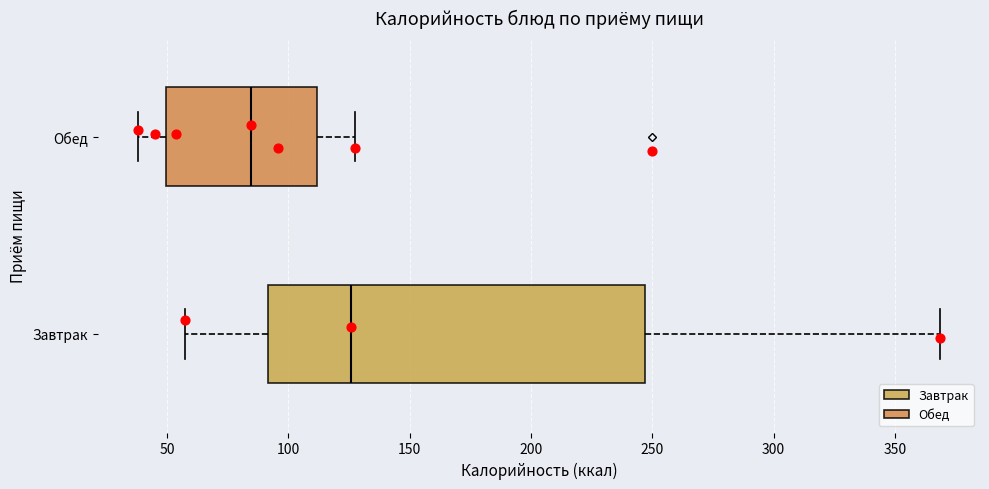

Reading bottom to top, transcribe this box plot: for each box, give where its median line is, the range the box spans, and where its two whiskers end, as read against the x-axis. The values are not printed on the chart, so give them approximately, as read against the axis.

Завтрак: median 125, box 90 to 245, whiskers 55 to 370
Обед: median 85, box 50 to 110, whiskers 40 to 130